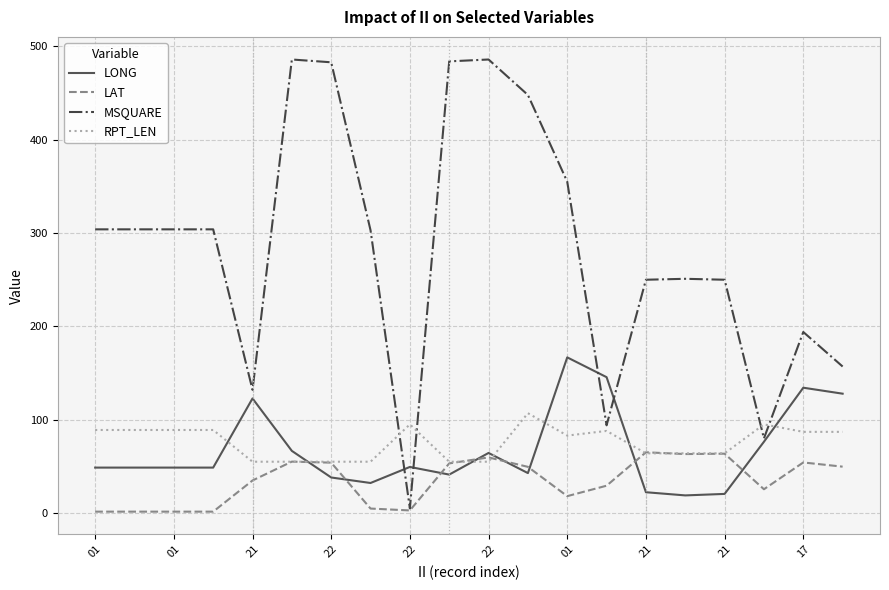

Which series has the largest total across all categories?

MSQUARE